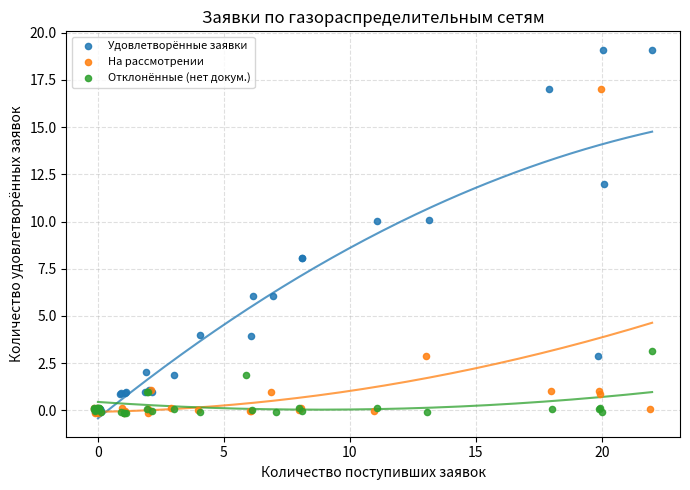

What are all the series names shown in the legend?

Удовлетворённые заявки, На рассмотрении, Отклонённые (нет докум.)